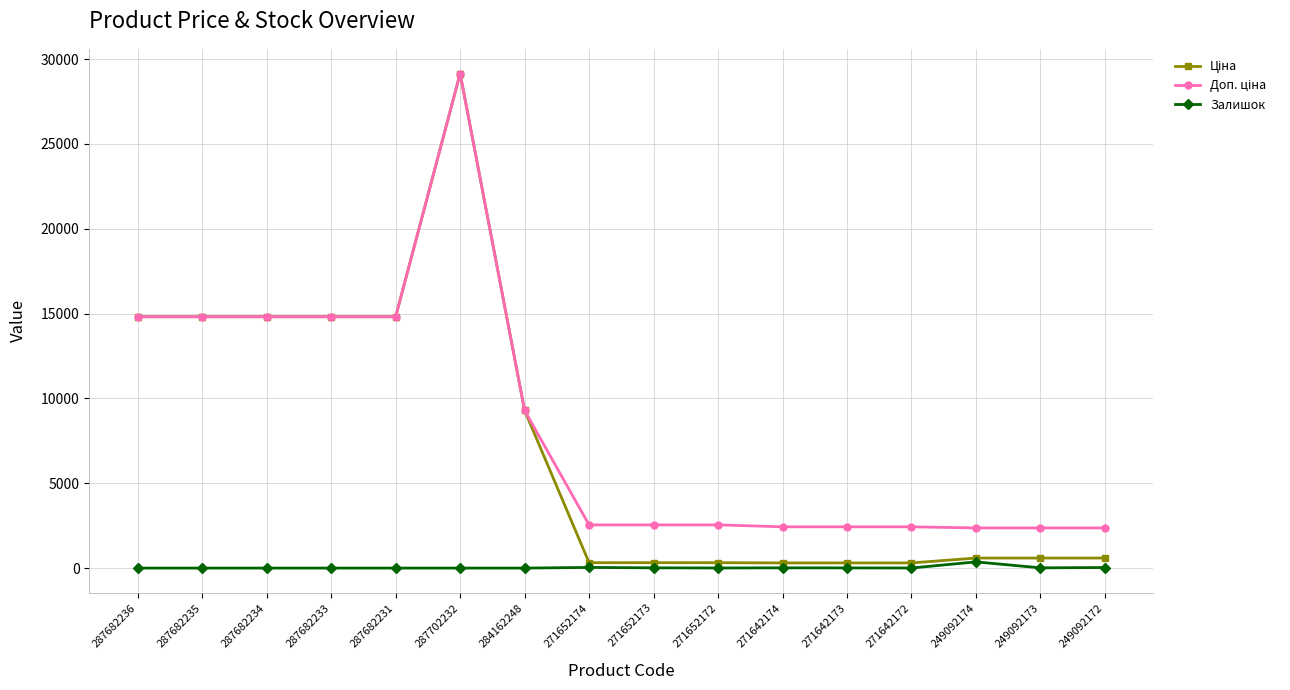

How many data points does each series have?

16